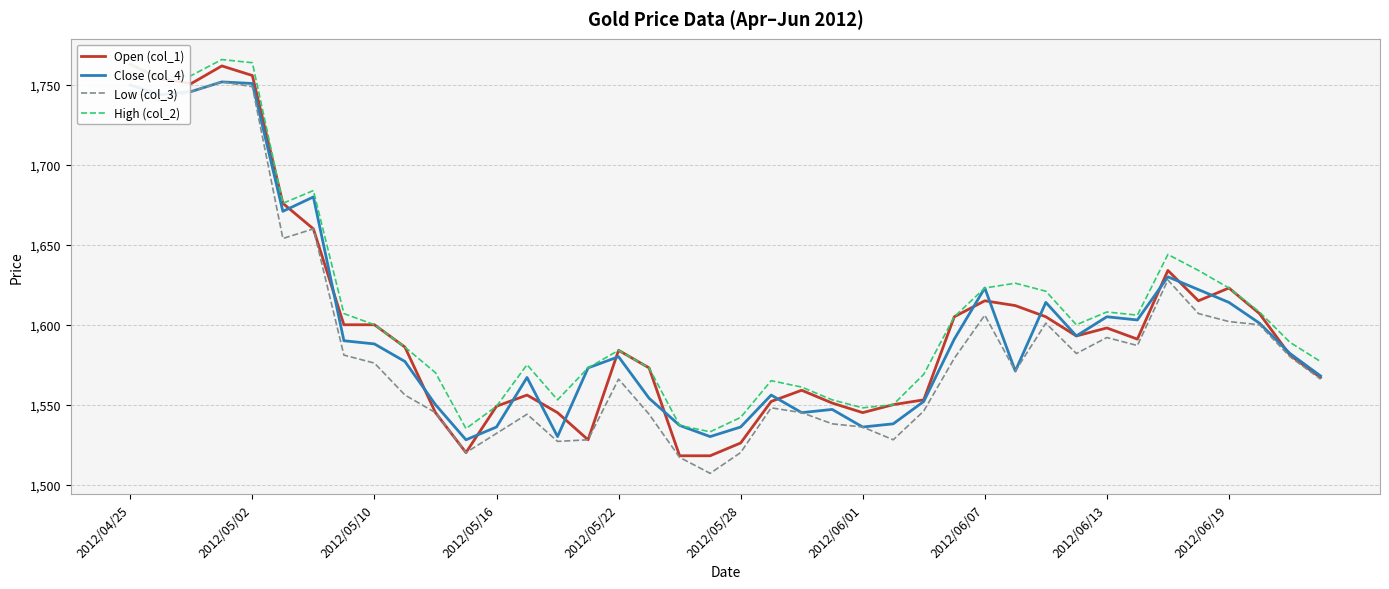

What is the minimum value for High (col_2)?

1533